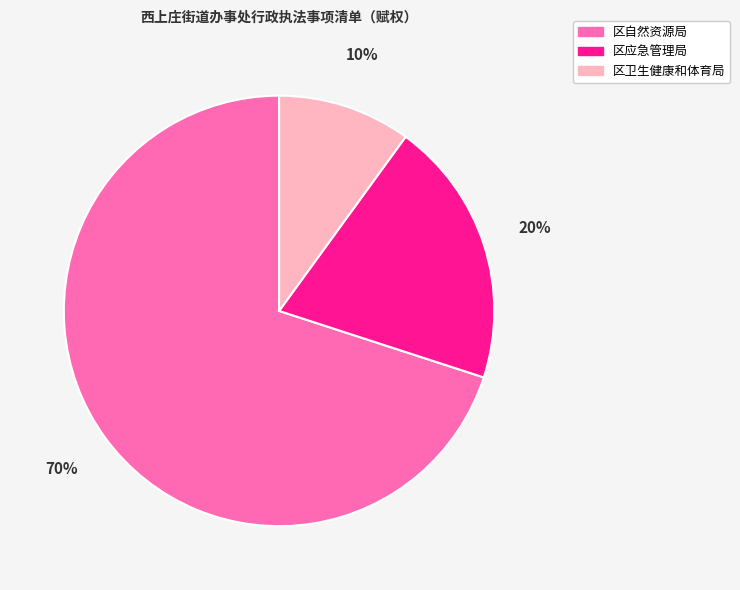

Rank the categories by value from highest to lowest.

区自然资源局, 区应急管理局, 区卫生健康和体育局